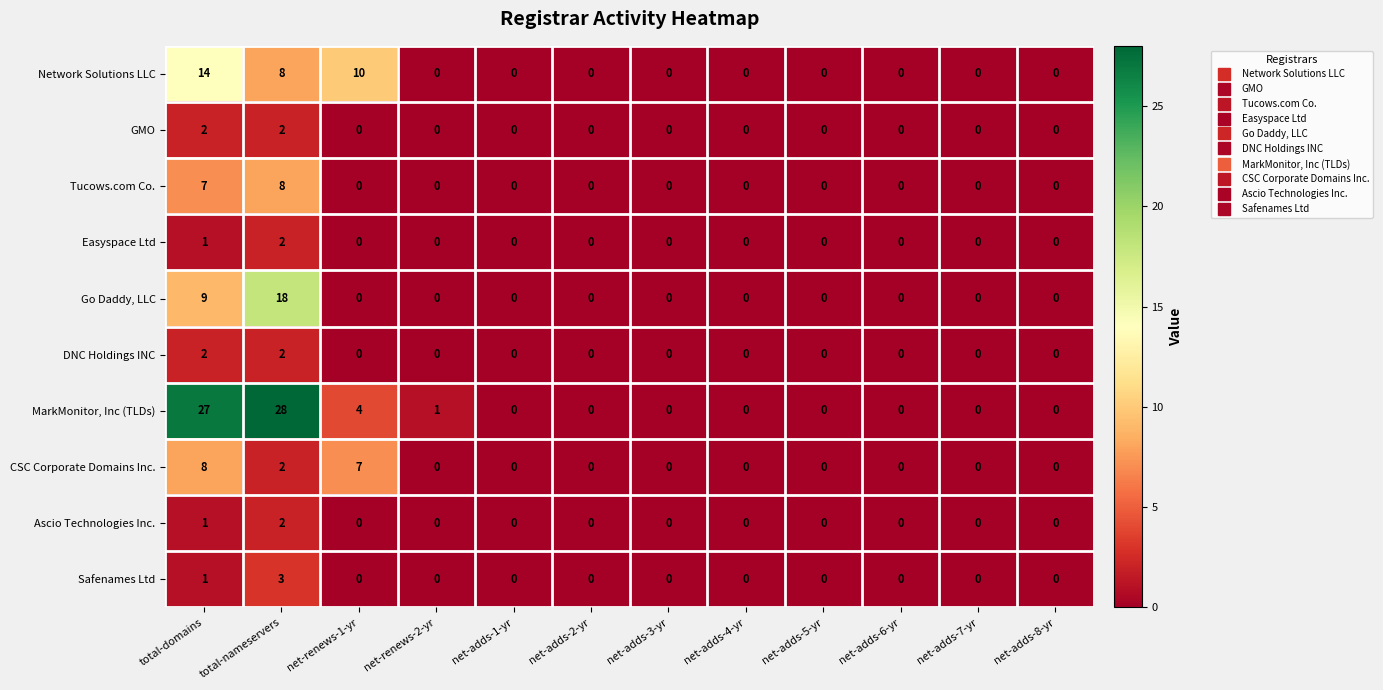

How many data points in DNC Holdings INC are above 0?

2